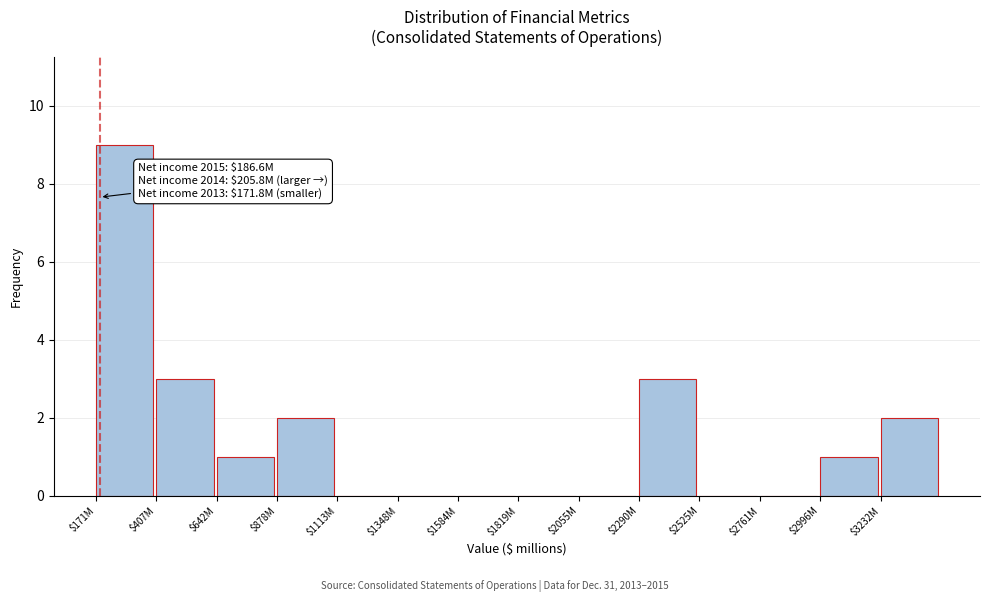

Which label corresponds to the largest value in the chart?

$171M